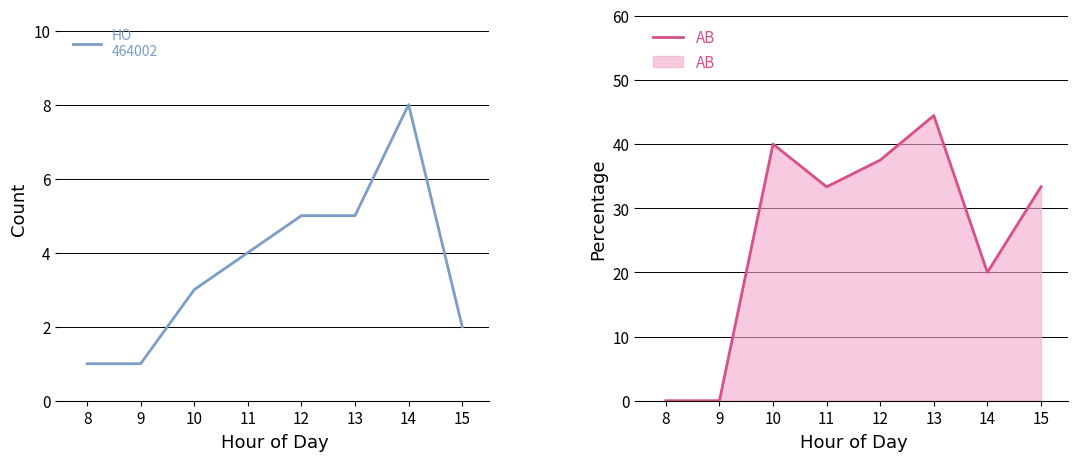

What is the sum of all AB values?

208.6